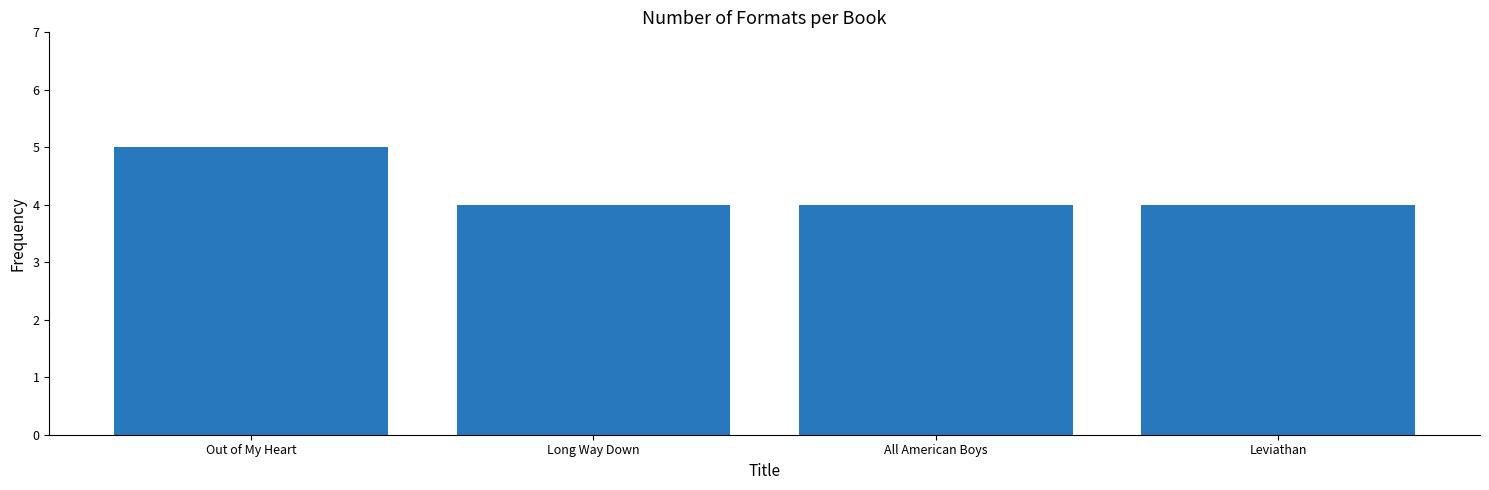

What is the difference between the maximum and minimum values?

1